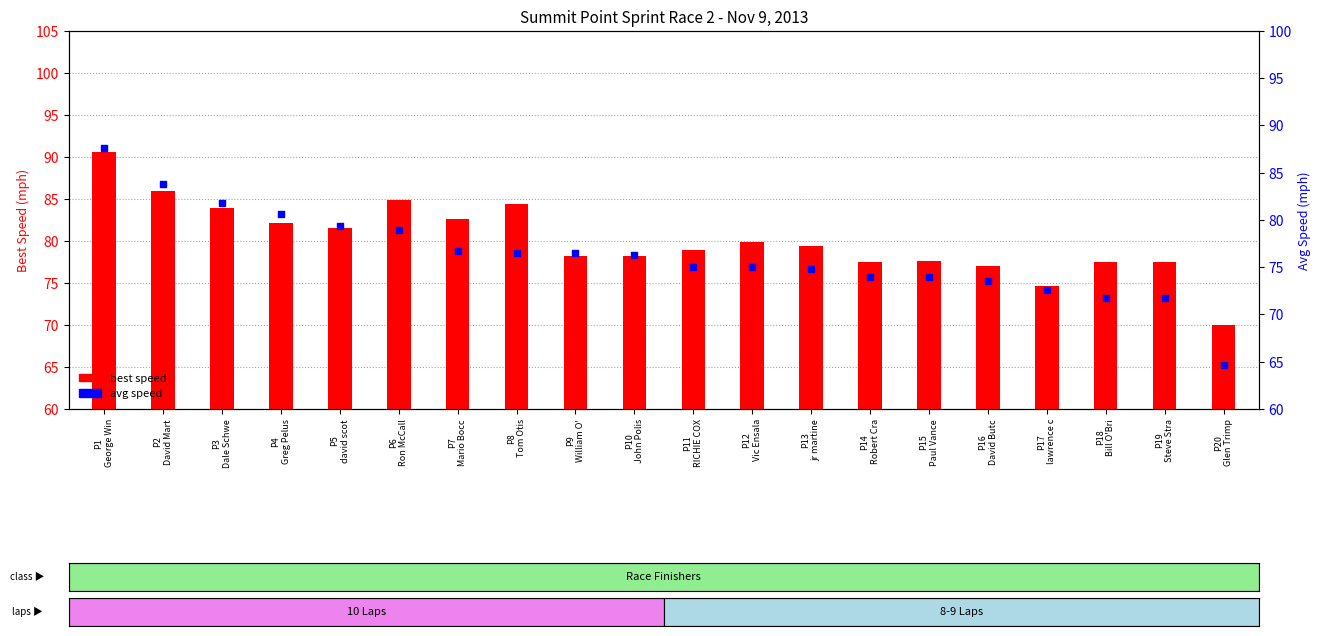

At how many categories does at least one series exceed 90?

1